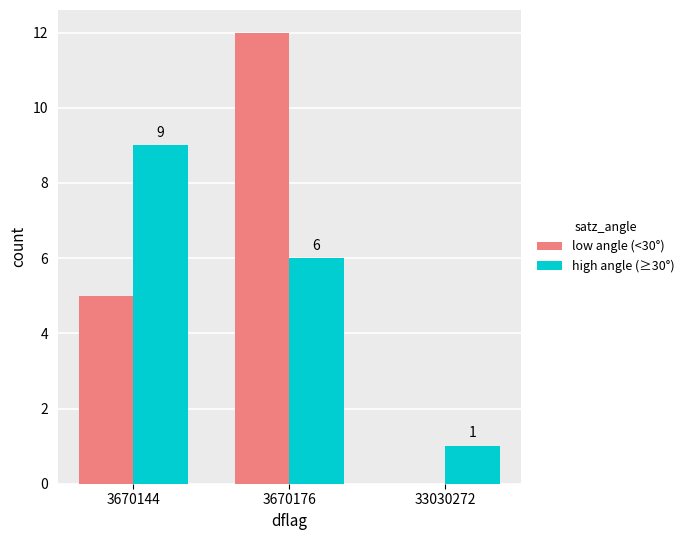

Which series changed the most between 3670176 and 33030272?

low angle (<30°)